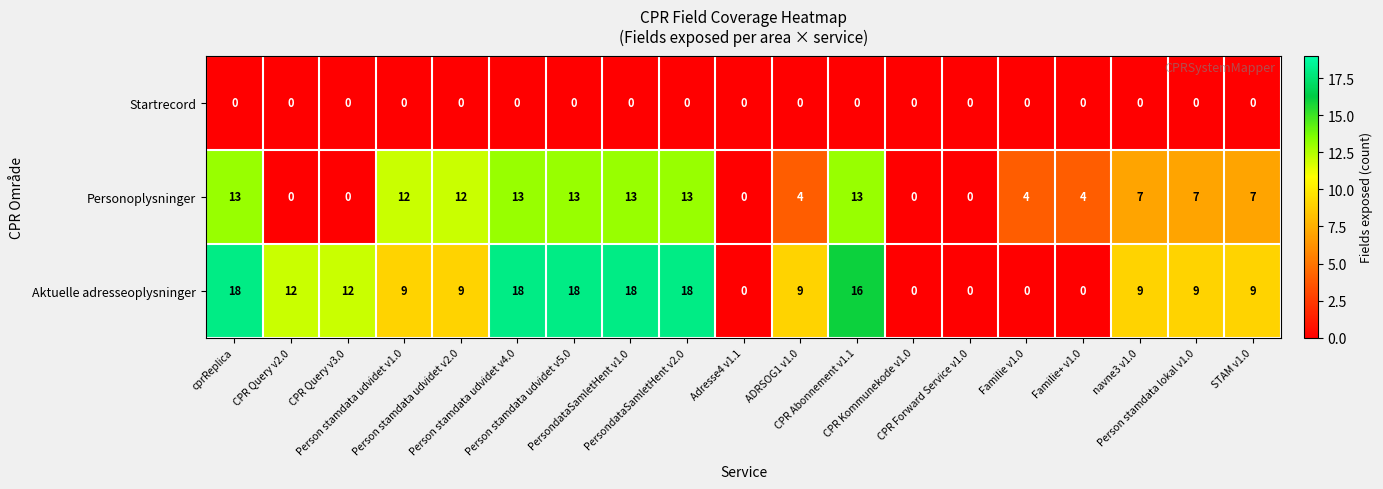

What is the average value of the Aktuelle adresseoplysninger series?

10